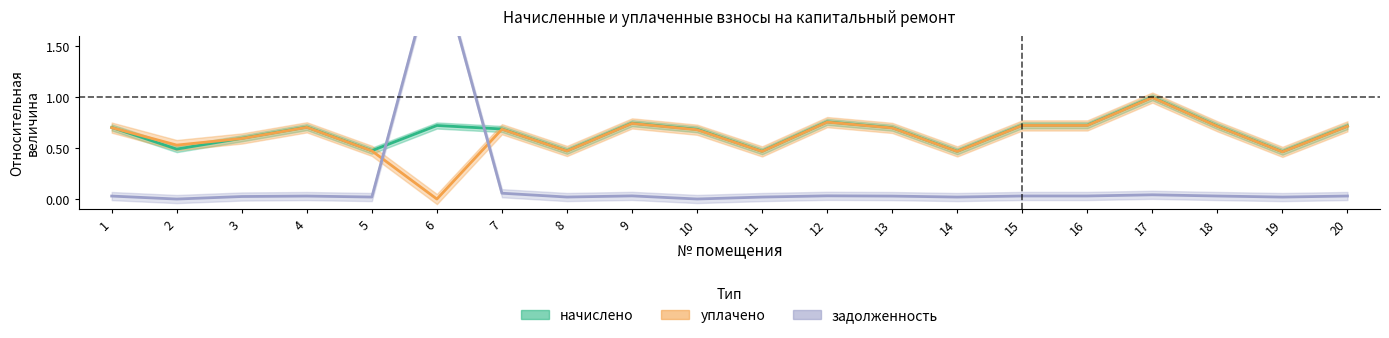

What is the sum of the уплачено values at 8 and 13?

1.2